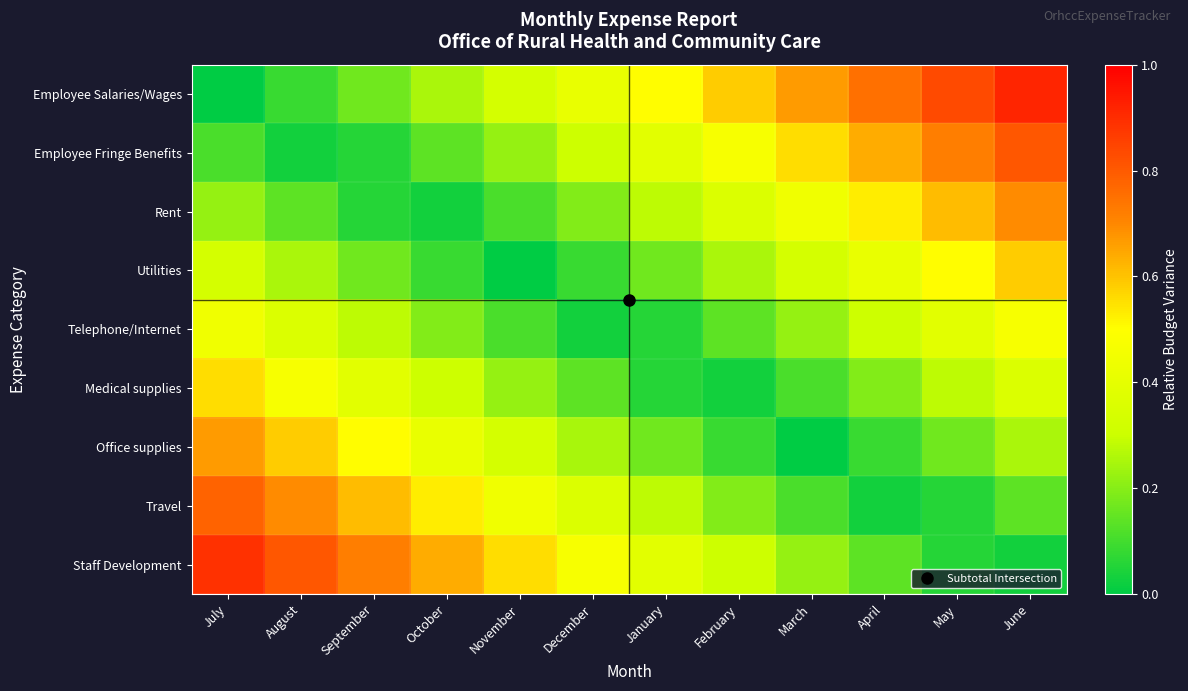

Which series has the largest total across all categories?

Employee Salaries/Wages